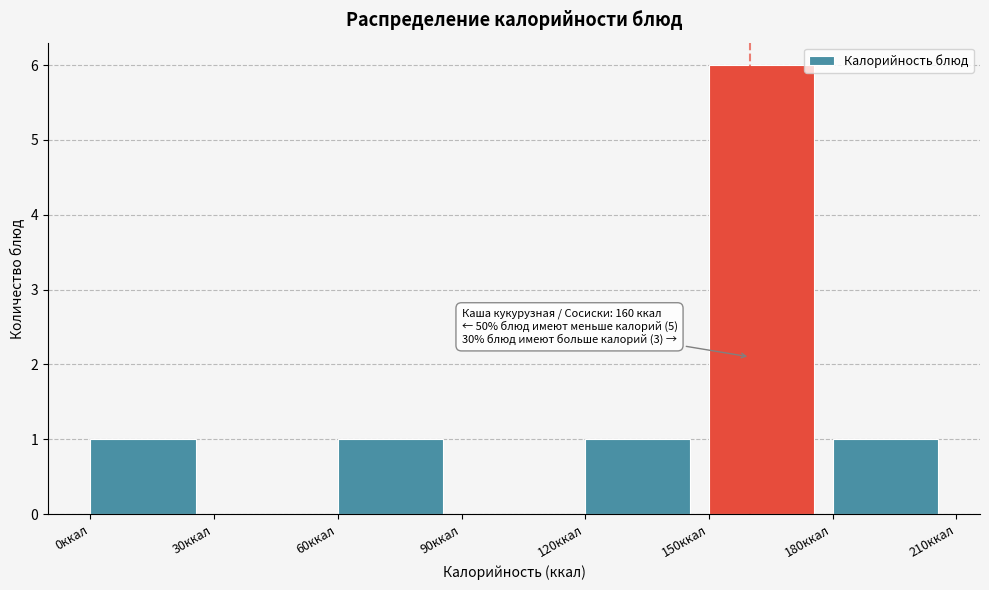

Over which range of the x-axis is the bar tallest?

150 to 180